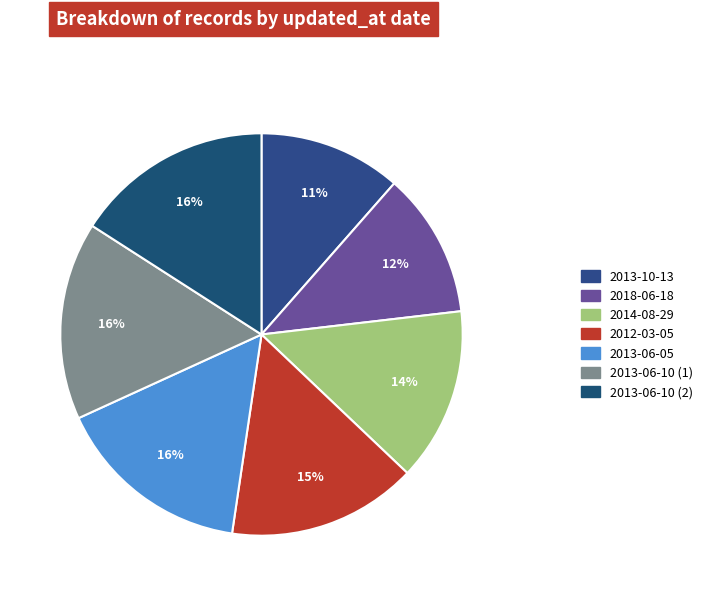

How many segments does this pie chart have?

7